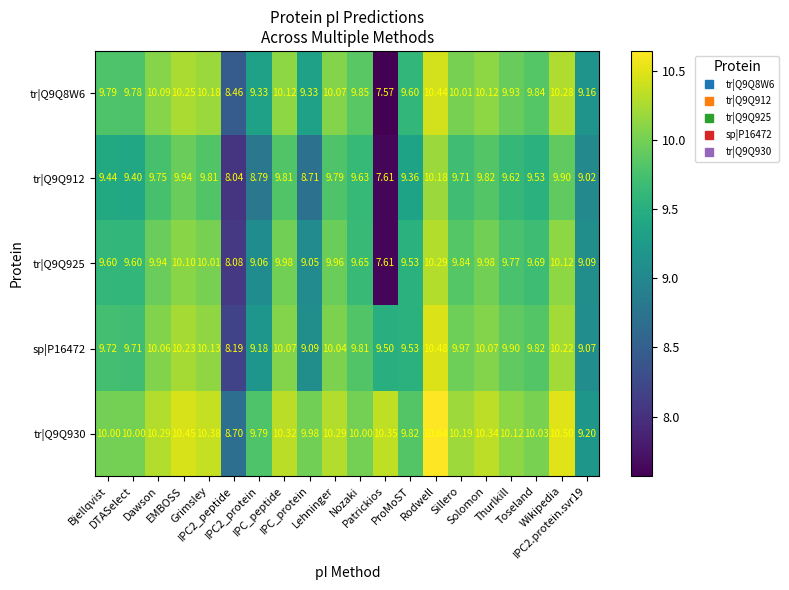

How many data points in tr|Q9Q925 are above 9?

18